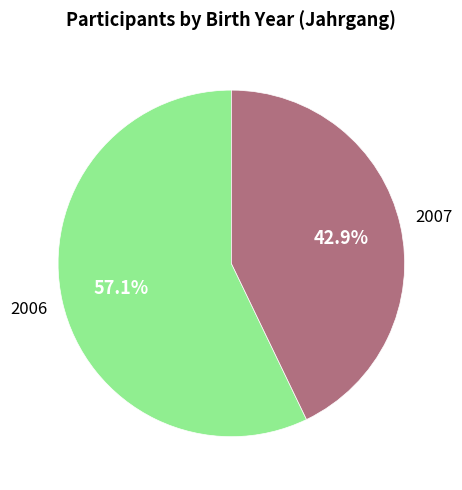

Is there any slice that represents more than half of the pie?

Yes